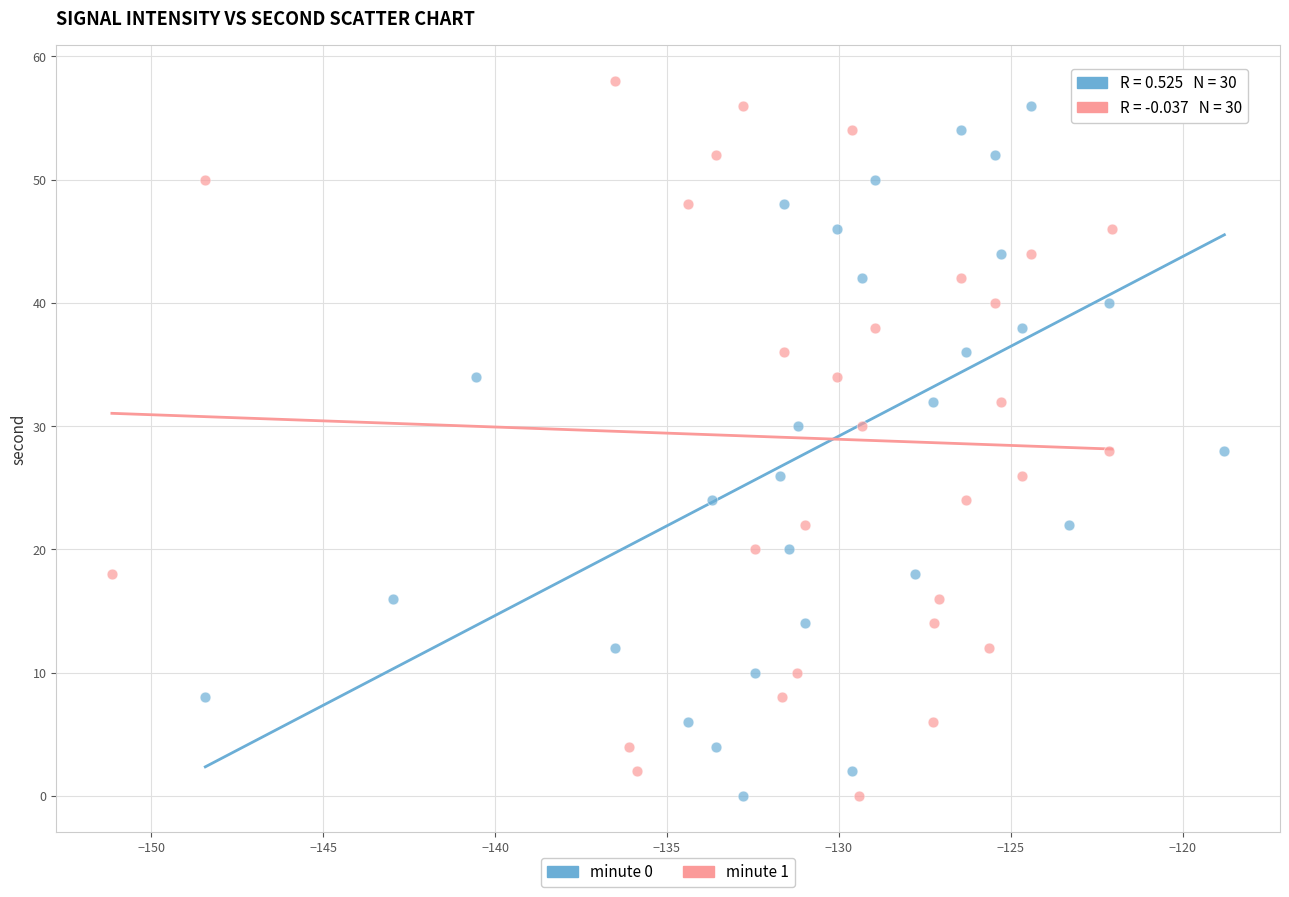

What are all the series names shown in the legend?

minute 0, minute 1